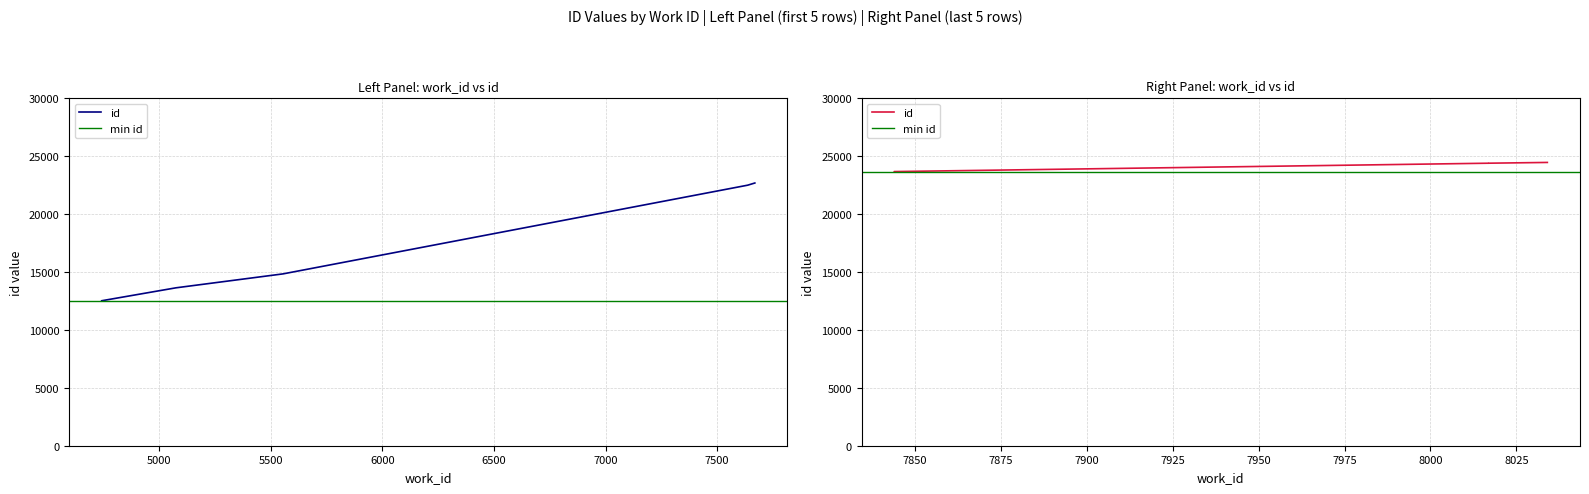

Reading left to right, list all the values displayed in this chart.

4742=12520	5075=13637	5555=14841	7637=22500	7669=22688	7844=23670	7844=23675	8017=24398	8017=24399	8034=24464